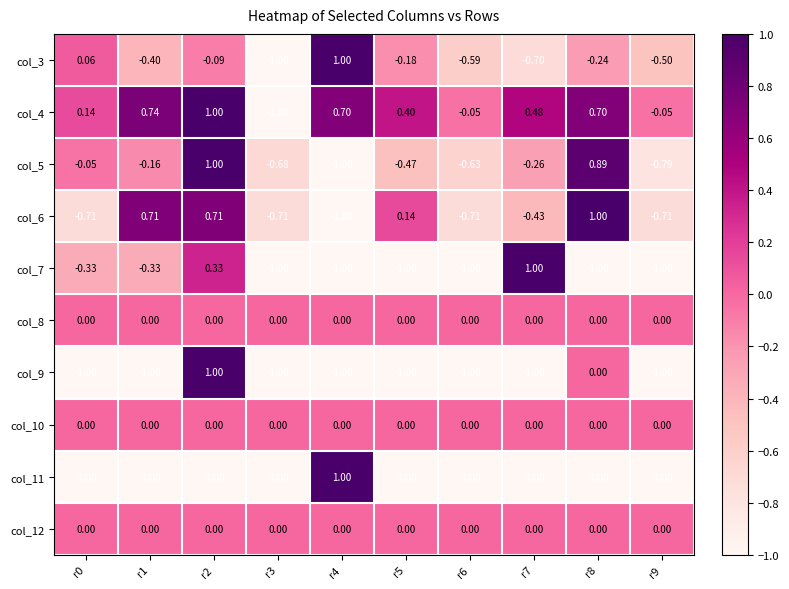

What is the spread (max minus min) of values at r3?

1.0